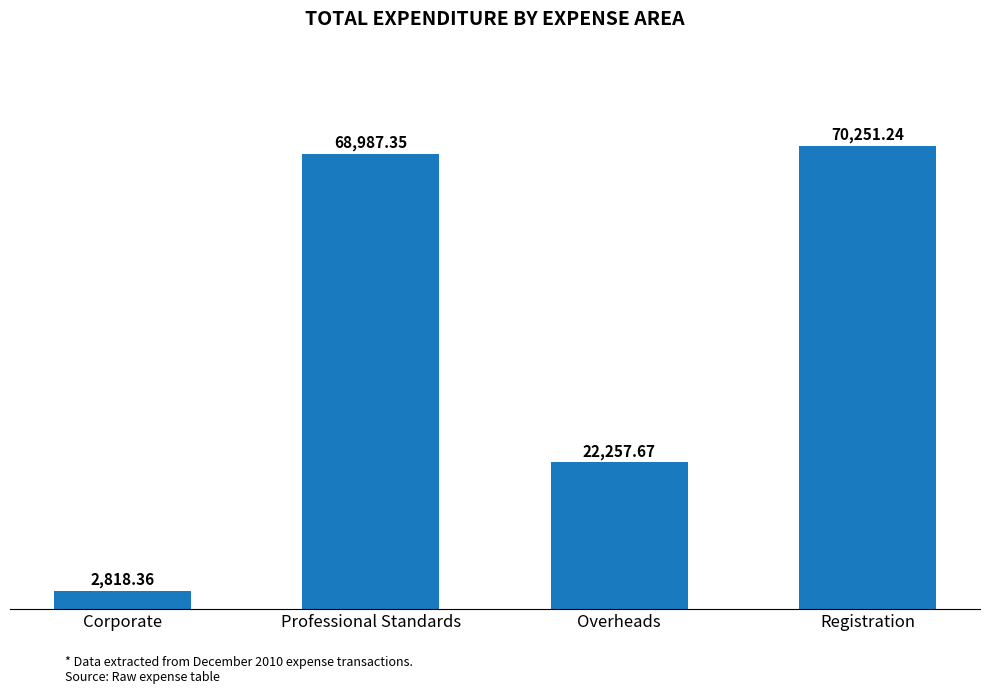

Reading left to right, extract all data points from this chart.

Corporate=2818.4	Professional Standards=68987.4	Overheads=22257.7	Registration=70251.2